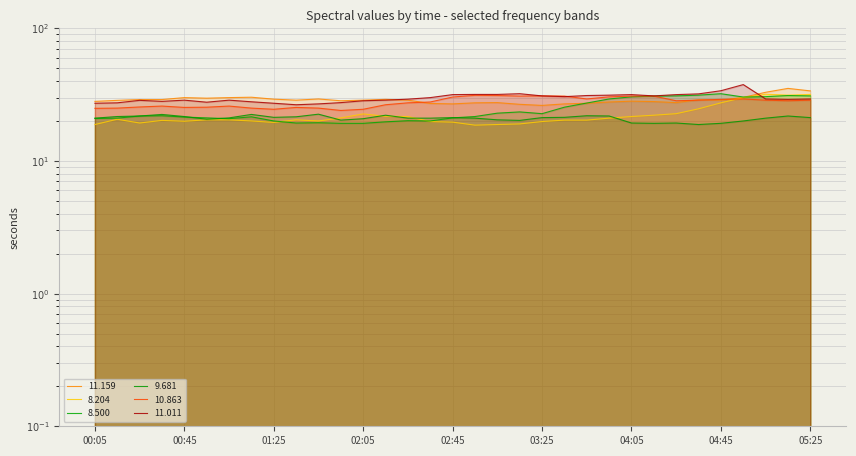

What is the lowest value of the 11.159 series?

26.2